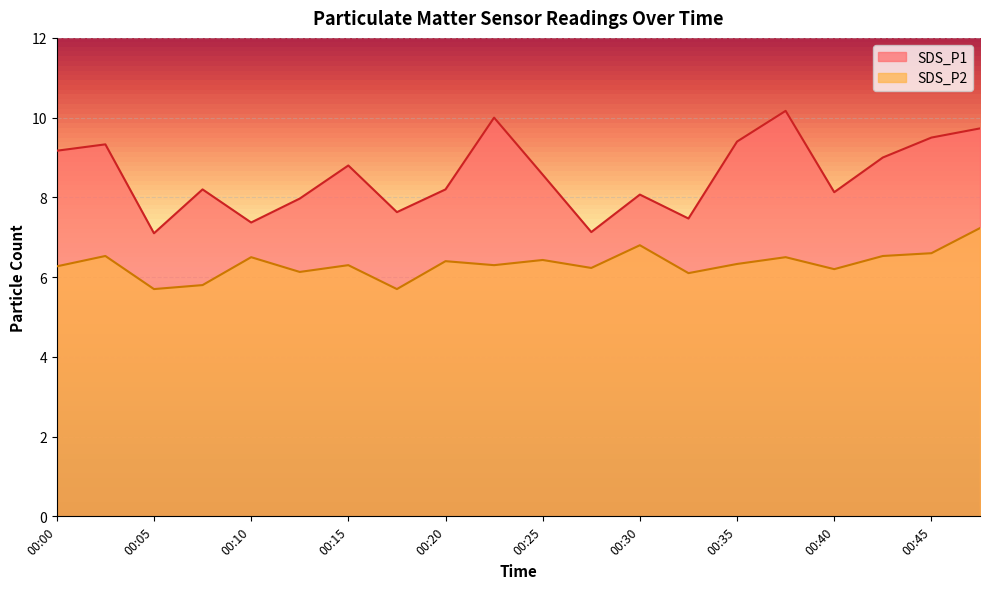

Is the value of SDS_P1 at 00:33 greater than the value of SDS_P2 at 00:03?

Yes